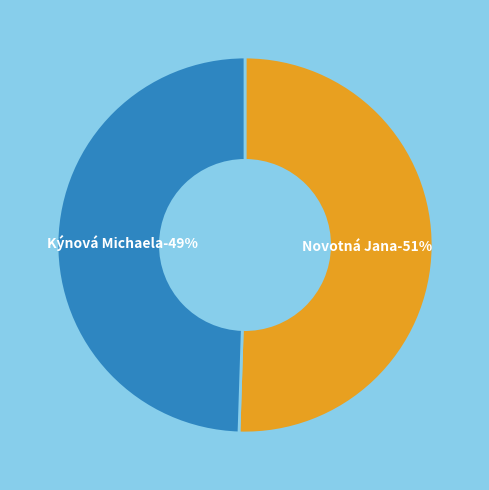

What is the smallest slice in the pie chart?

Kýnová Michaela